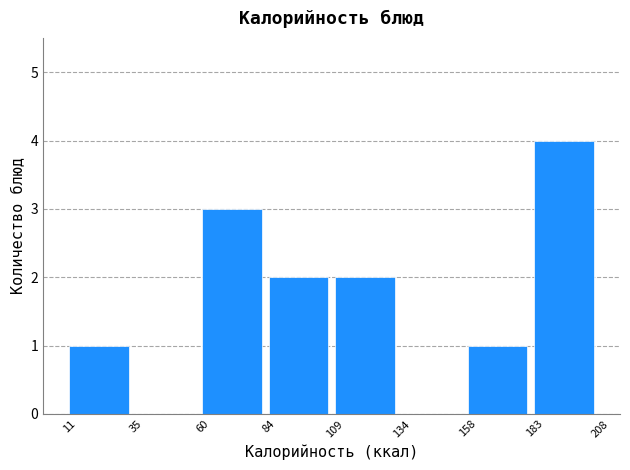

Reading left to right, transcribe this chart: for each bar, give the range it covers on the x-axis and its height. The values are not printed on the chart, so give them approximately, as read against the axis.

11 to 35: 1
35 to 60: 0
60 to 84: 3
84 to 109: 2
109 to 134: 2
134 to 158: 0
158 to 183: 1
183 to 208: 4